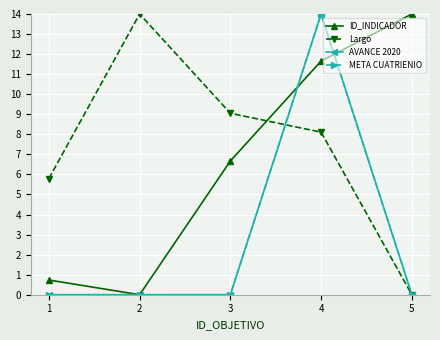

List the labels in order of Largo value, smallest first.

5, 1, 4, 3, 2